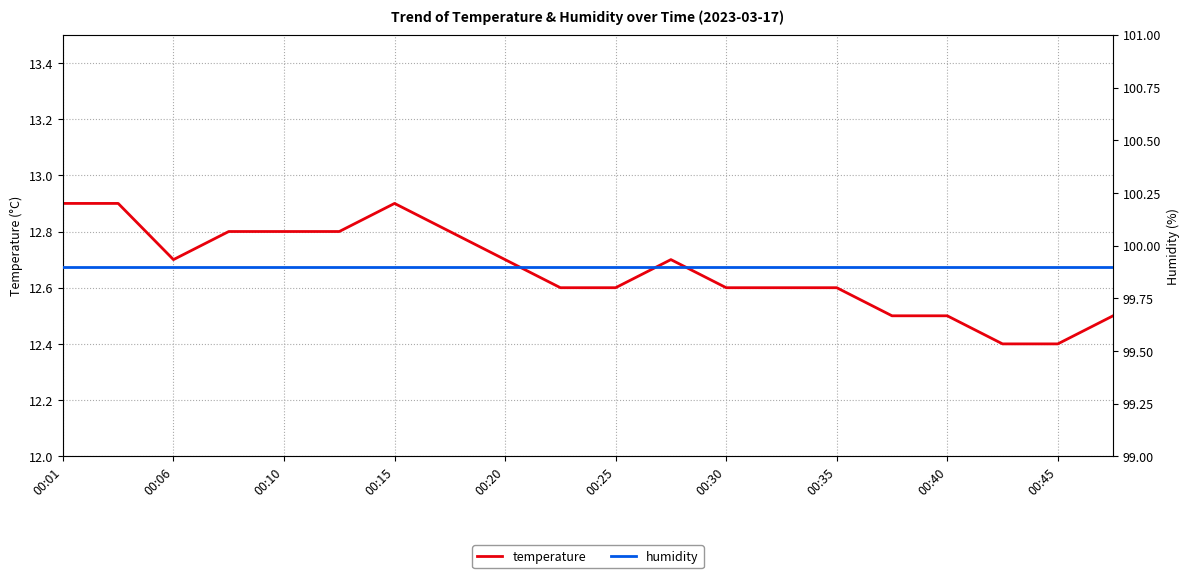

What is the minimum value for temperature?

12.4